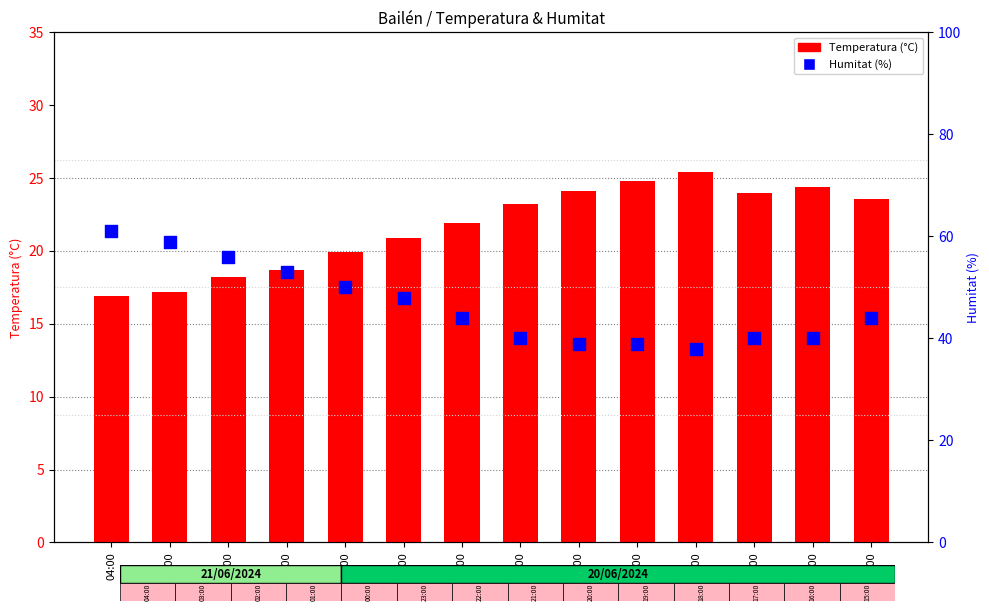

Which series contains the lowest Y value?

Temperatura (°C)